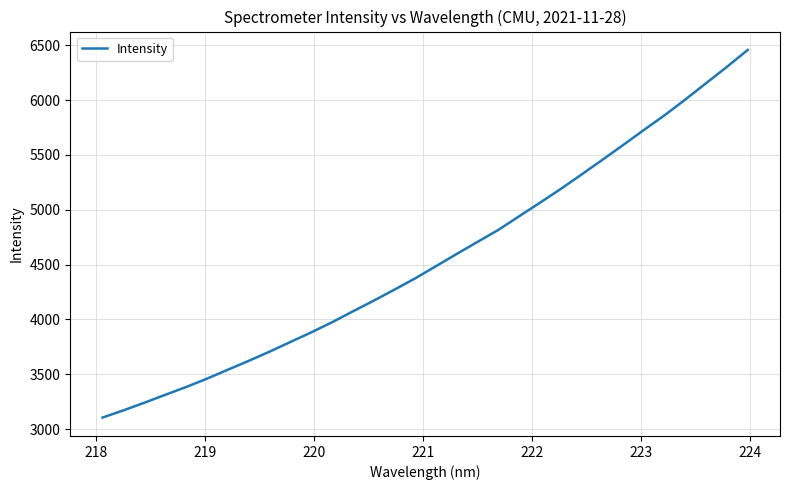

How many lines are shown in the chart?

1